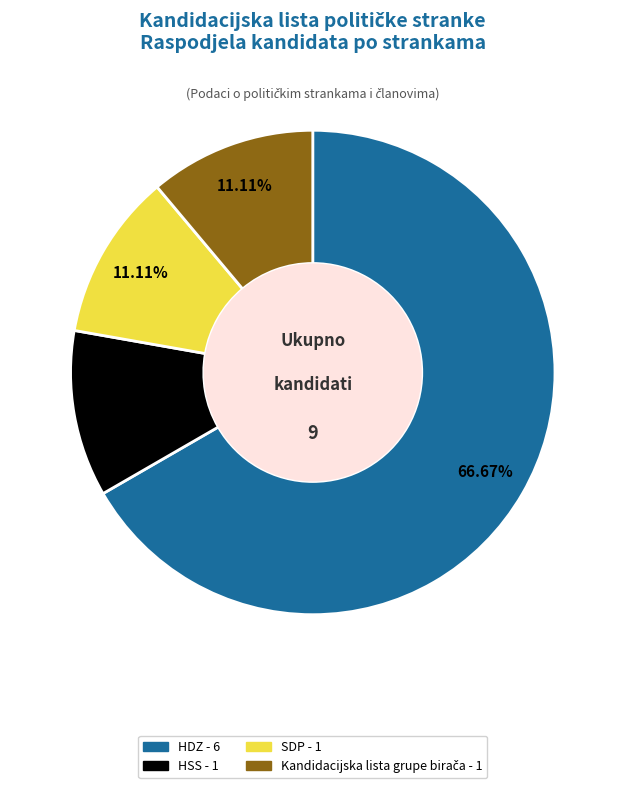

The SDP slice represents 11% of the pie. True or false?

True